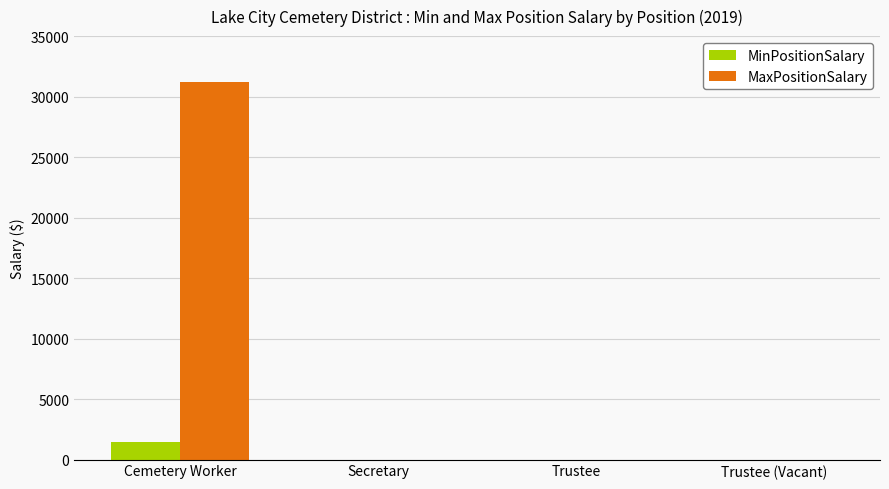

What is the greatest value displayed?

31200